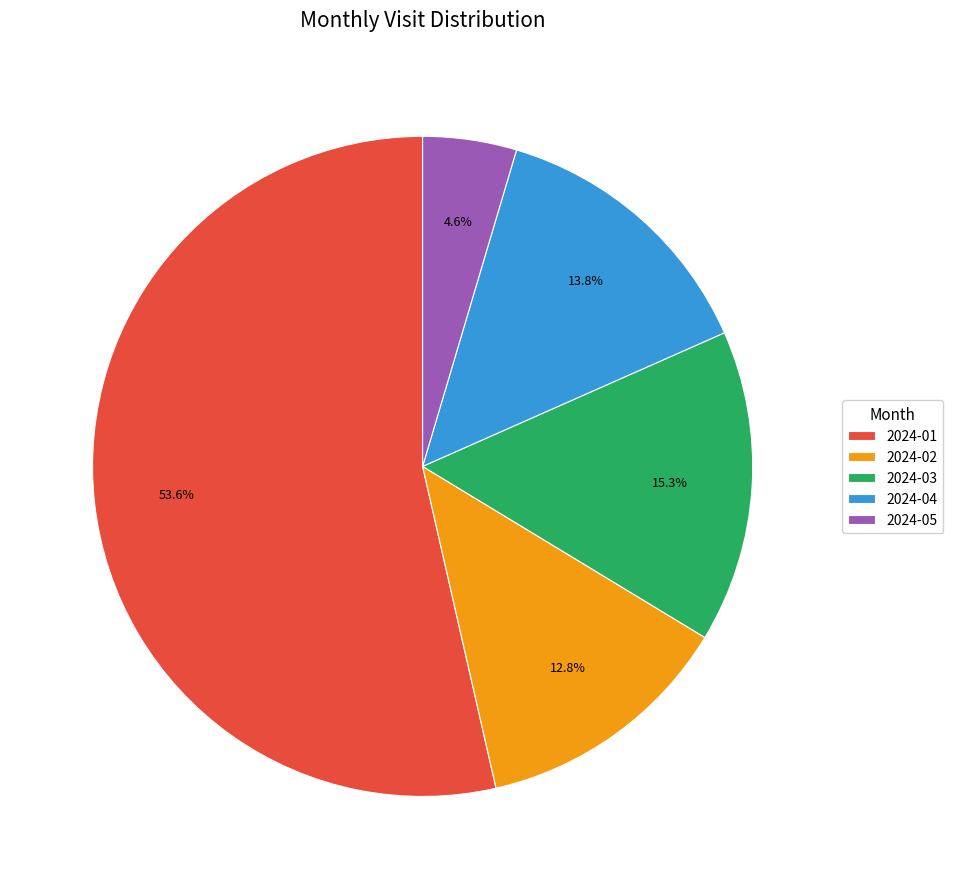

What percentage is NOT represented by 2024-02?

87.2%